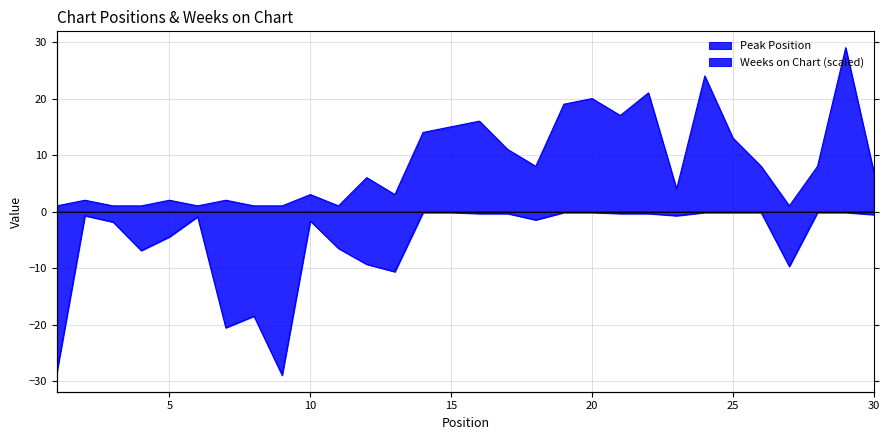

The value of Weeks on Chart at 16 is -0.4. True or false?

True